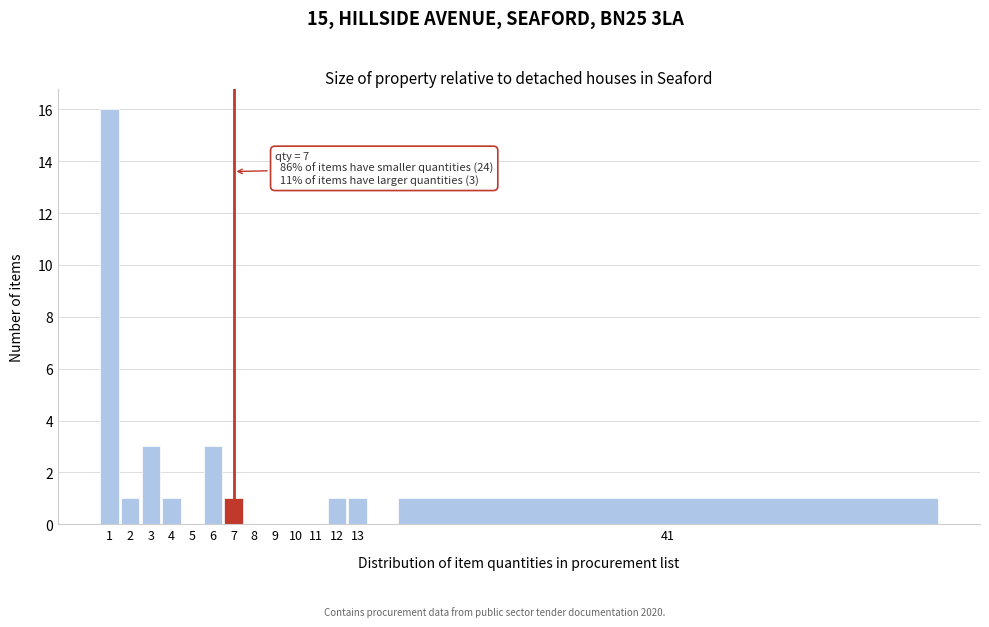

Reading left to right, extract all data points from this chart.

1=16	2=1	3=3	4=1	5=0	6=3	7=1	8=0	9=0	10=0	11=0	12=1	13=1	41=1